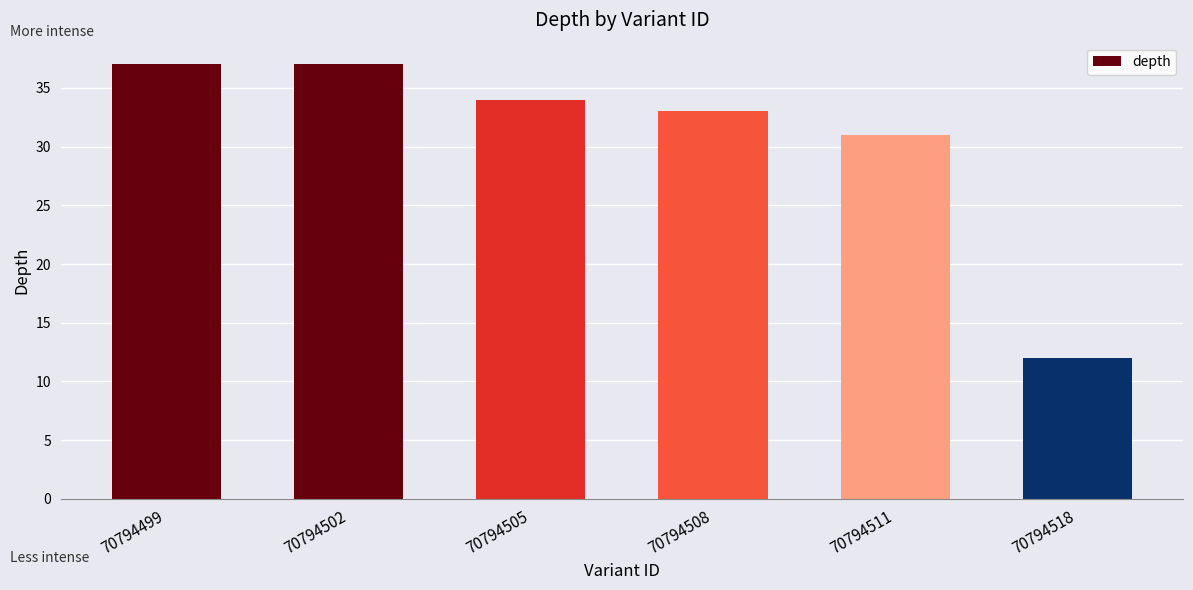

Reading left to right, transcribe all the data shown in this chart.

70794499=37	70794502=37	70794505=34	70794508=33	70794511=31	70794518=12